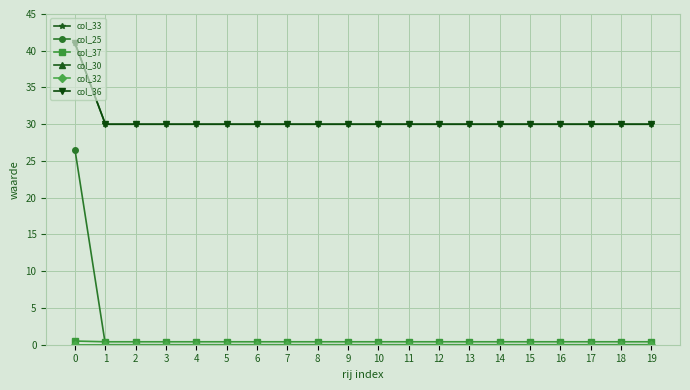

Reading right to left, transcribe all the data shown in this chart.

col_33: 30.0	30.0	30.0	30.0	30.0	30.0	30.0	30.0	30.0	30.0	30.0	30.0	30.0	30.0	30.0	30.0	30.0	30.0	30.0	41.0
col_25: 0.0	0.0	0.0	0.0	0.0	0.0	0.0	0.0	0.0	0.0	0.0	0.0	0.0	0.0	0.0	0.0	0.0	0.0	0.0	26.4
col_37: 0.4	0.4	0.4	0.4	0.4	0.4	0.4	0.4	0.4	0.4	0.4	0.4	0.4	0.4	0.4	0.4	0.4	0.4	0.4	0.5
col_30: 0.0	0.0	0.0	0.0	0.0	0.0	0.0	0.0	0.0	0.0	0.0	0.0	0.0	0.0	0.0	0.0	0.0	0.0	0.0	0.0
col_32: 0.0	0.0	0.0	0.0	0.0	0.0	0.0	0.0	0.0	0.0	0.0	0.0	0.0	0.0	0.0	0.0	0.0	0.0	0.0	0.0
col_36: 30.0	30.0	30.0	30.0	30.0	30.0	30.0	30.0	30.0	30.0	30.0	30.0	30.0	30.0	30.0	30.0	30.0	30.0	30.0	41.0